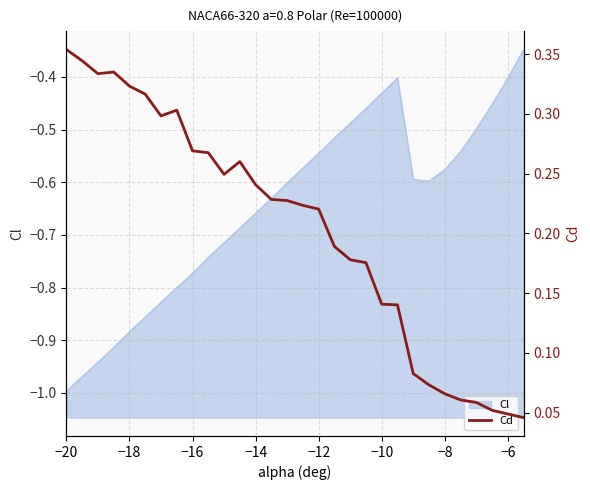

Does the chart display data point markers on the line(s)?

No